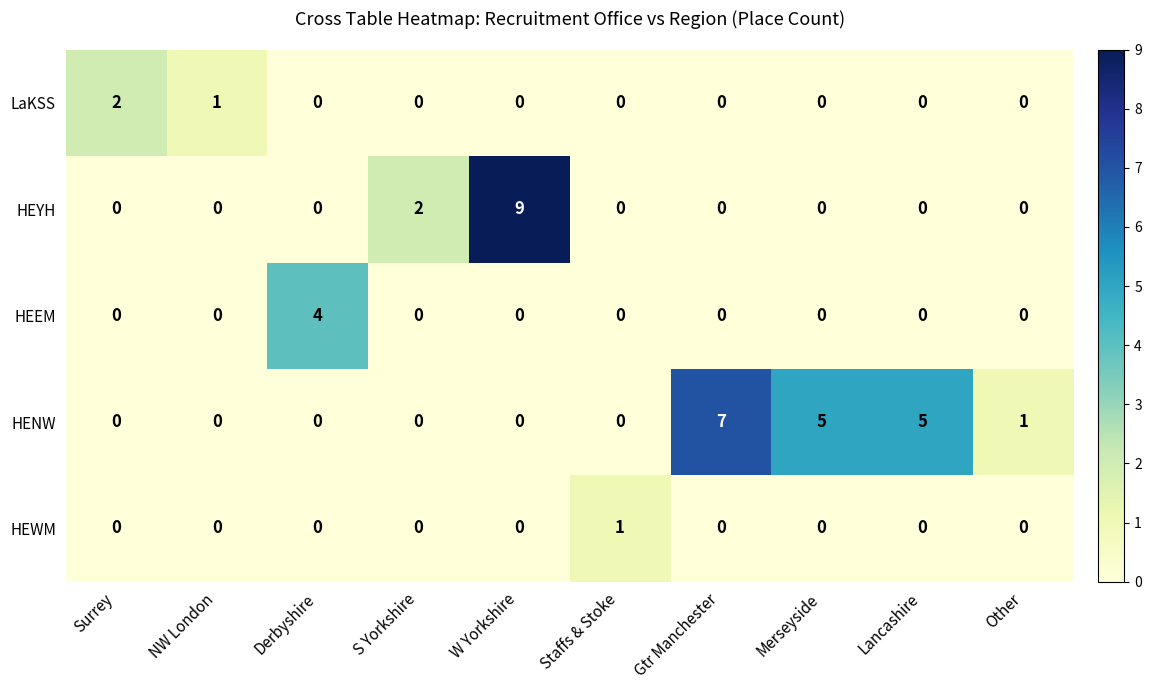

How many HENW values are between 0 and 5?

9